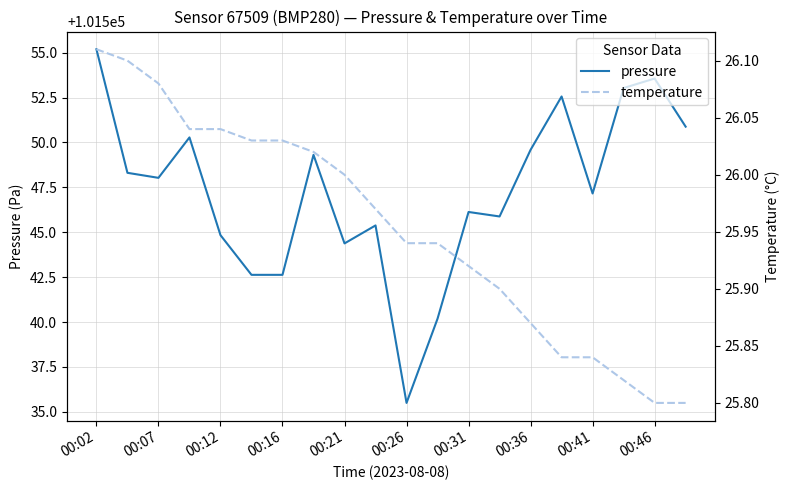

At which category is the sum across all series the highest?

00:02